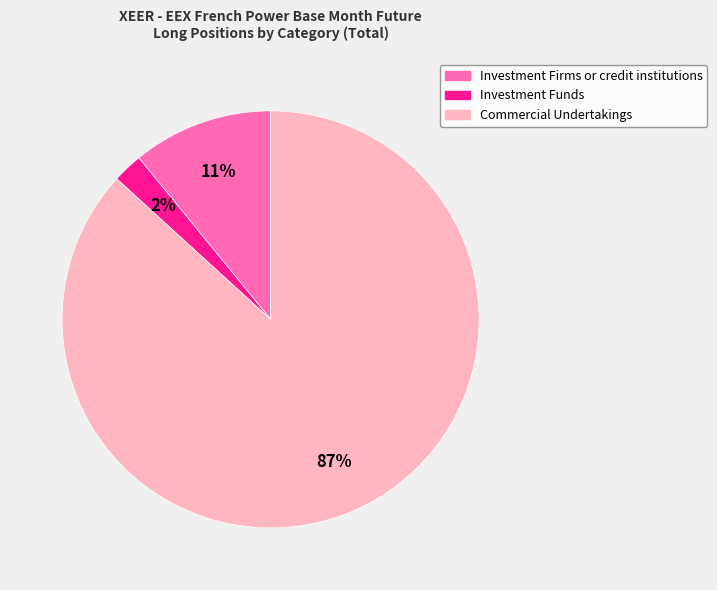

To the nearest percent, what percentage of the pie is Investment Firms or credit institutions?

11%